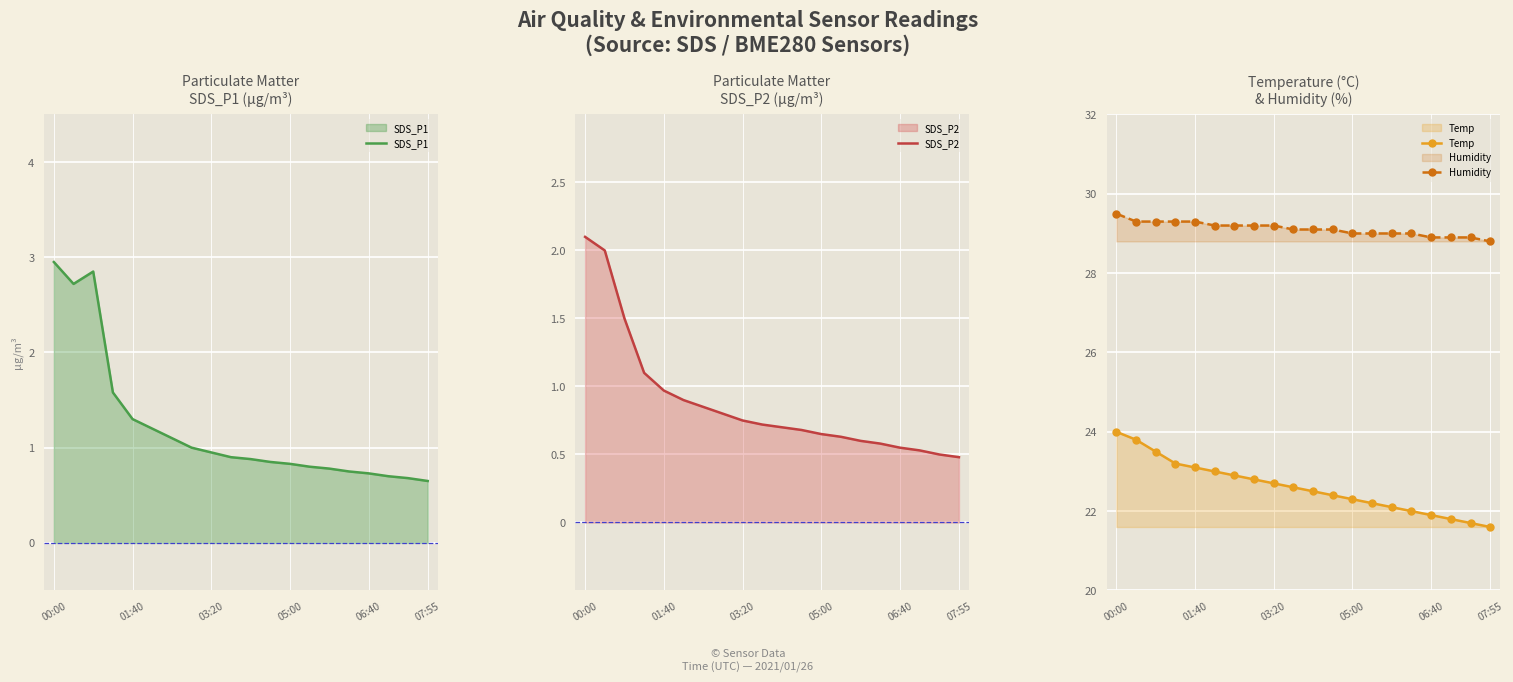

True or false: Humidity and Temp cross at least once.

False